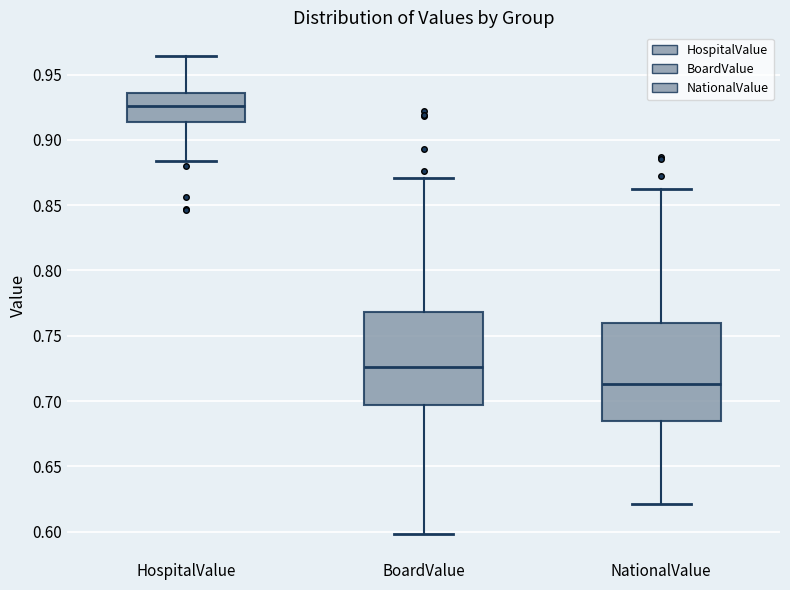

Reading left to right, read every box against the y-axis: the position of its median line, the range the box covers, and the ends of its whiskers. The values are not printed on the chart, so give them approximately, as read against the axis.

HospitalValue: median 0.925, box 0.915 to 0.935, whiskers 0.885 to 0.965
BoardValue: median 0.725, box 0.695 to 0.770, whiskers 0.600 to 0.870
NationalValue: median 0.715, box 0.685 to 0.760, whiskers 0.620 to 0.860